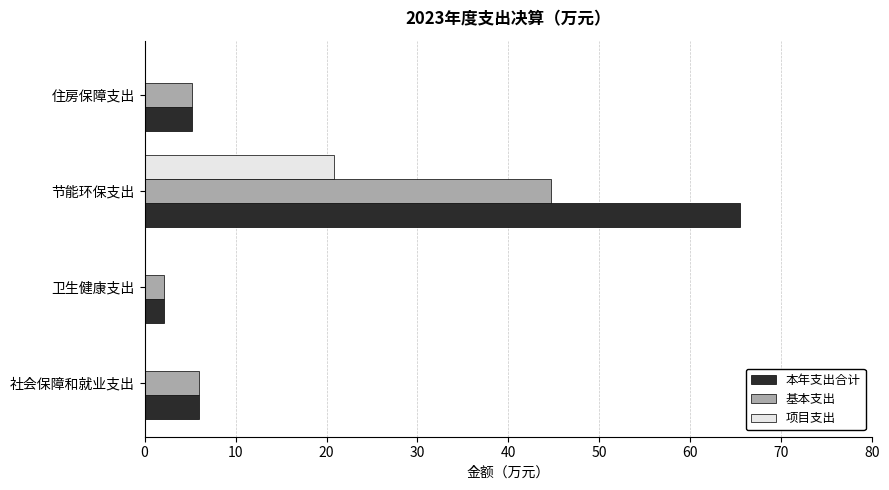

Which series has the largest total across all categories?

本年支出合计